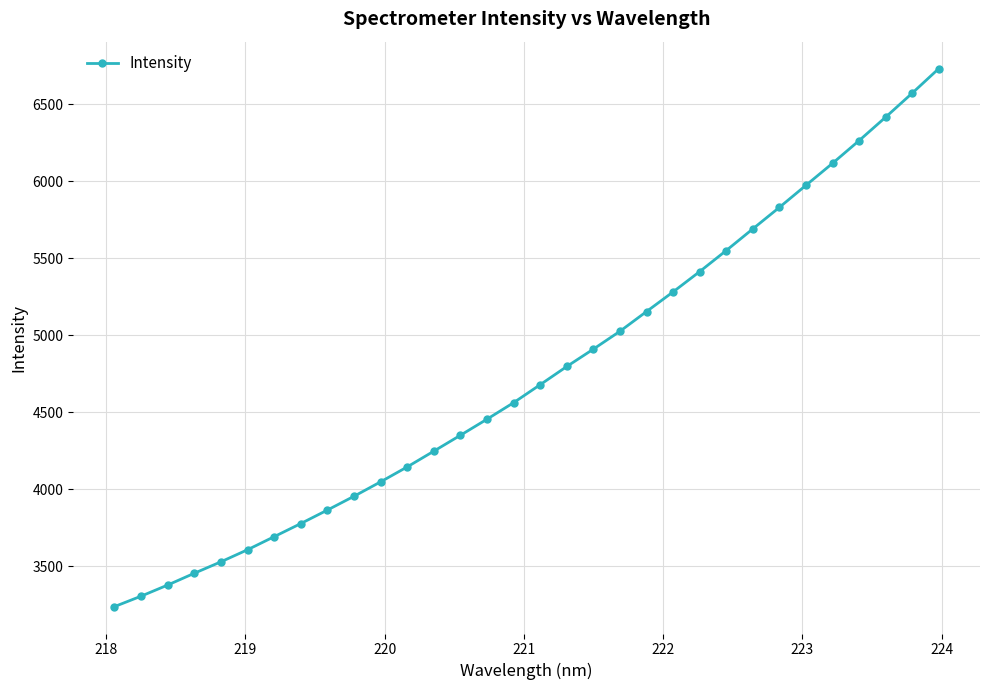

What is the difference between the maximum and minimum values?

3494.6